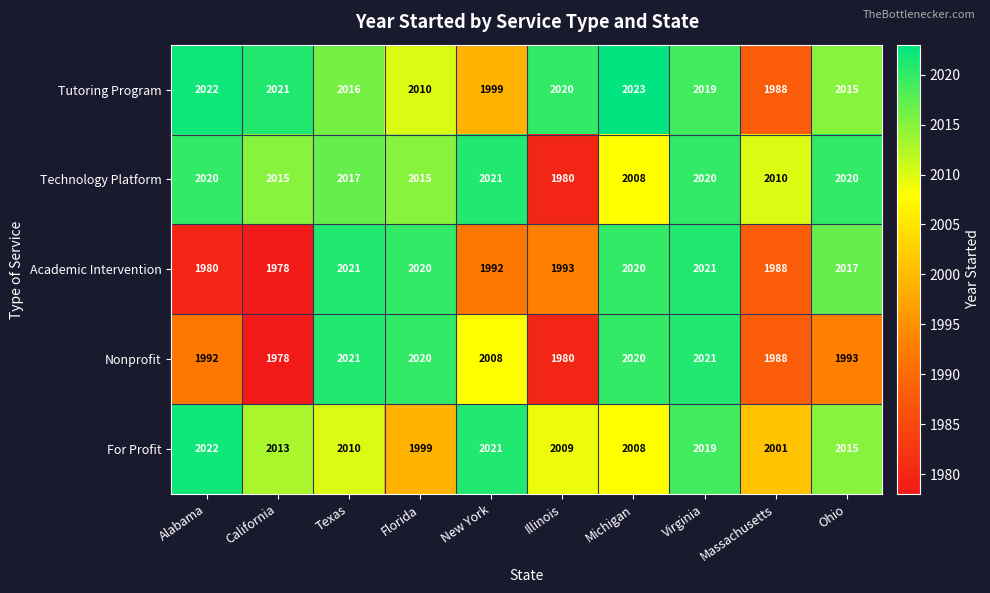

Where is For Profit nearest to the value 2010?

Texas